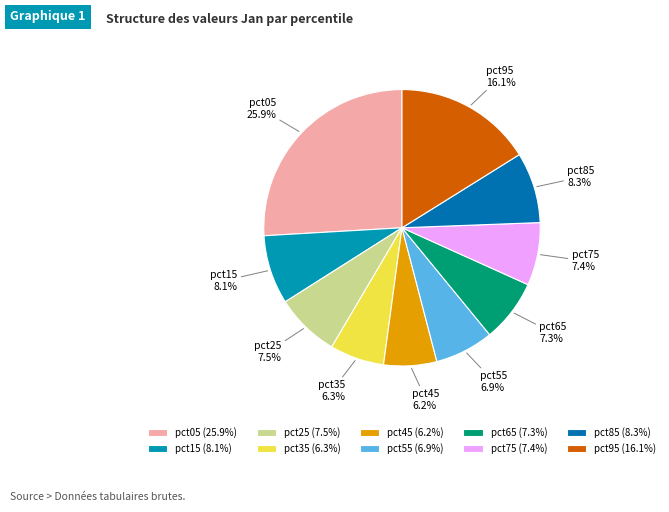

To the nearest percent, what percentage of the pie is pct15?

8%